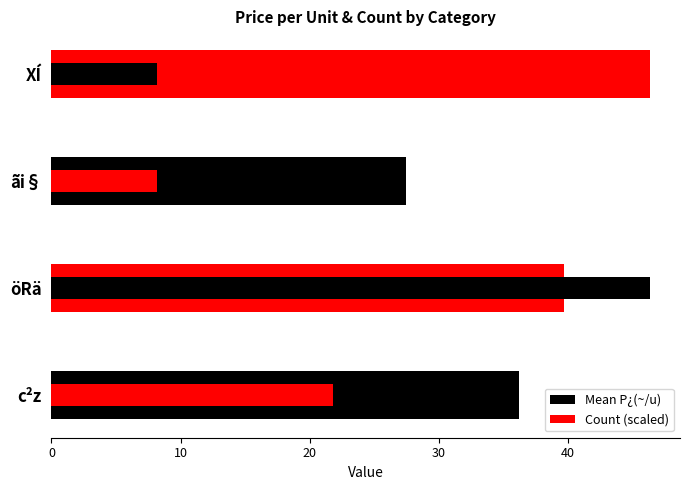

Between öRä and XÍ, which series saw the biggest shift?

Count (scaled)